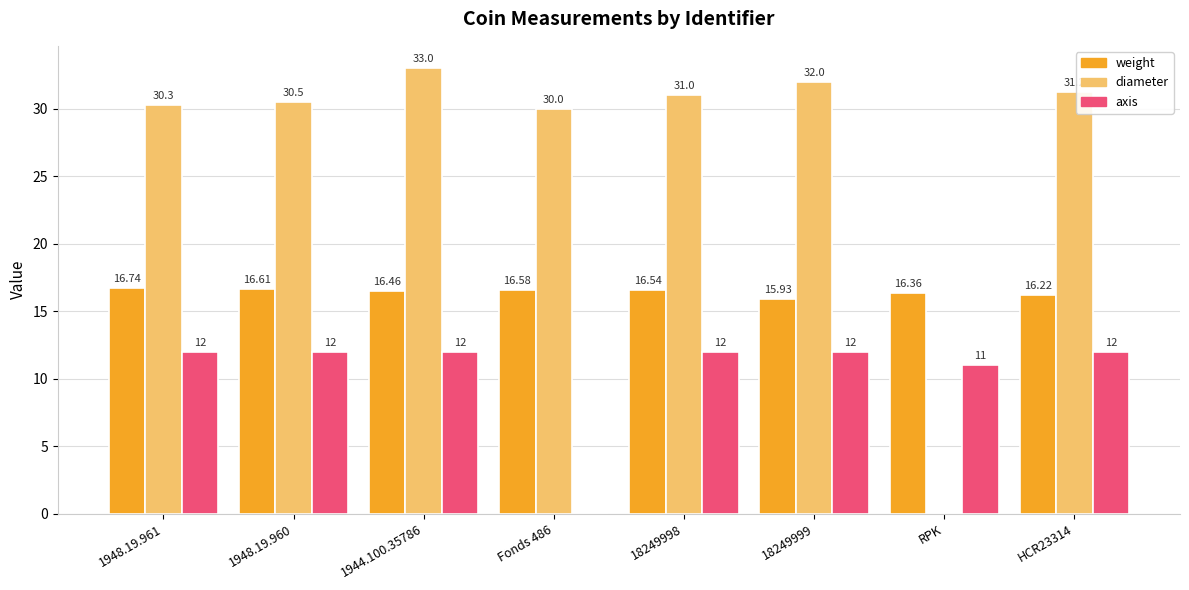

What value does the diameter series have at 18249999?

32.0